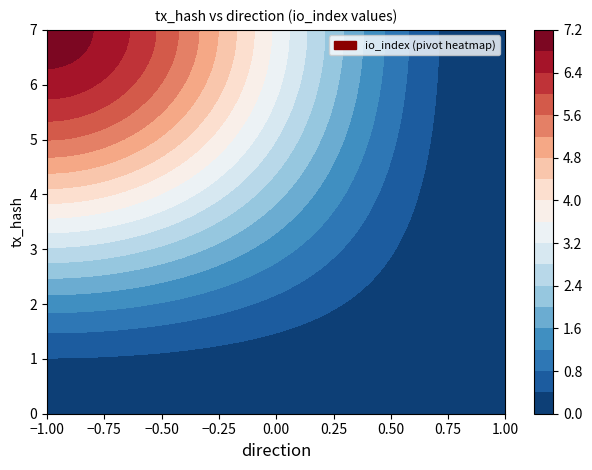

Reading right to left, list all the values displayed in this chart.

b95e2f08b9e58d522e36212d8ce836a40fdb952: io_index=0	direction=-1
94460db1e9283c203a43f9936649c29e053a5bb: io_index=7	direction=1